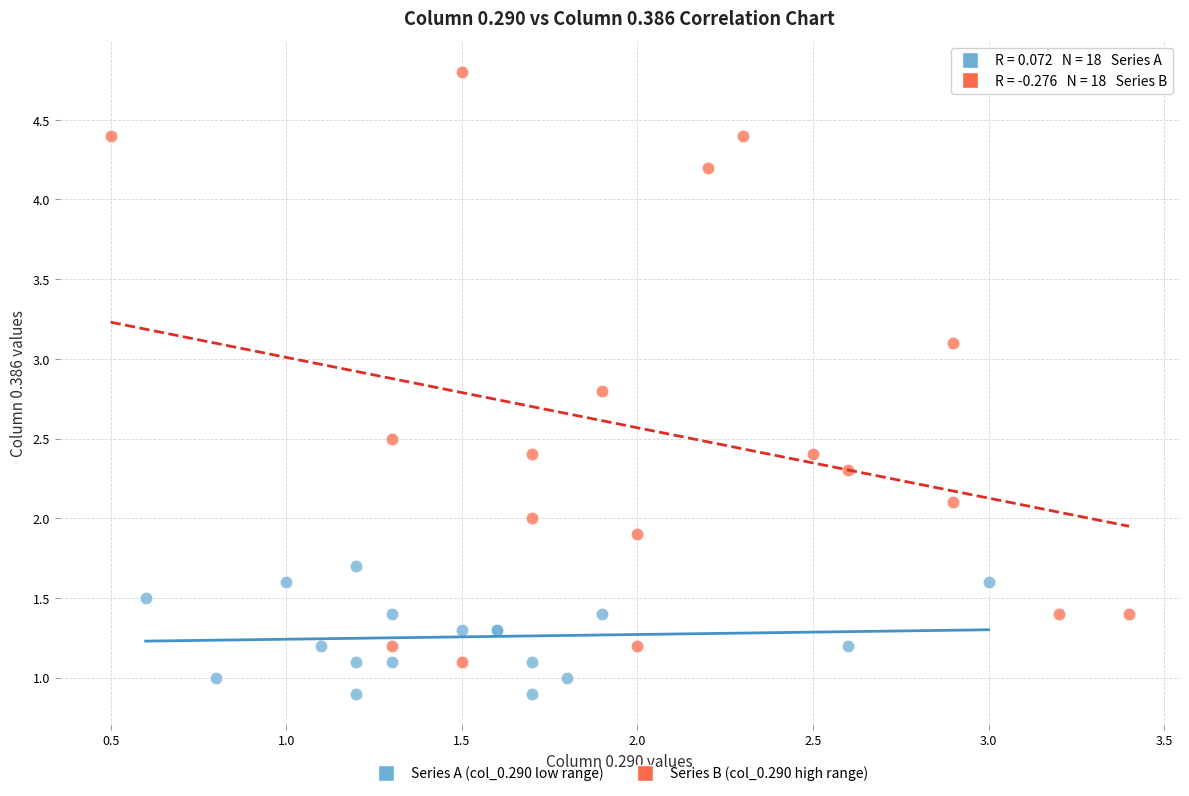

What are all the series names shown in the legend?

Series A (col_0.290 low range), Series B (col_0.290 high range)